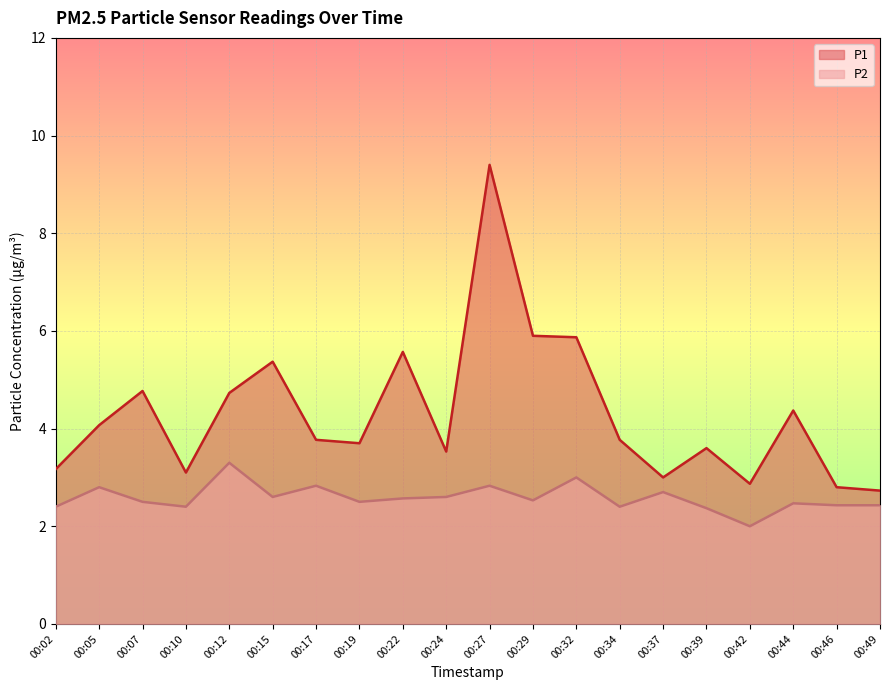

What is the value of the P2 point at the 2nd from the left?

2.8